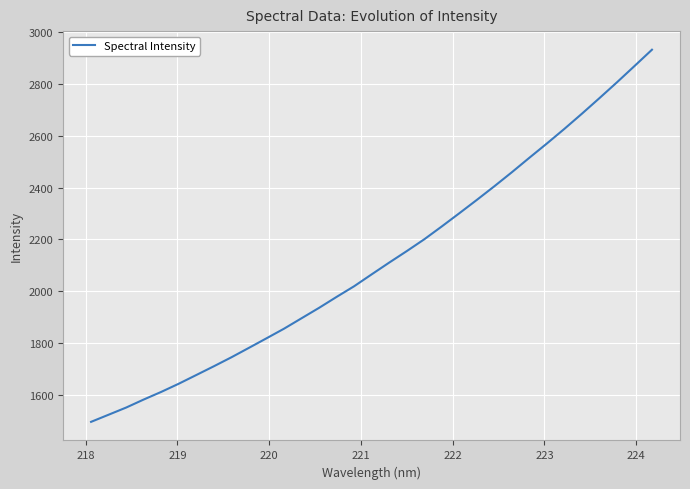

What is the minimum value shown in the chart?

1496.1